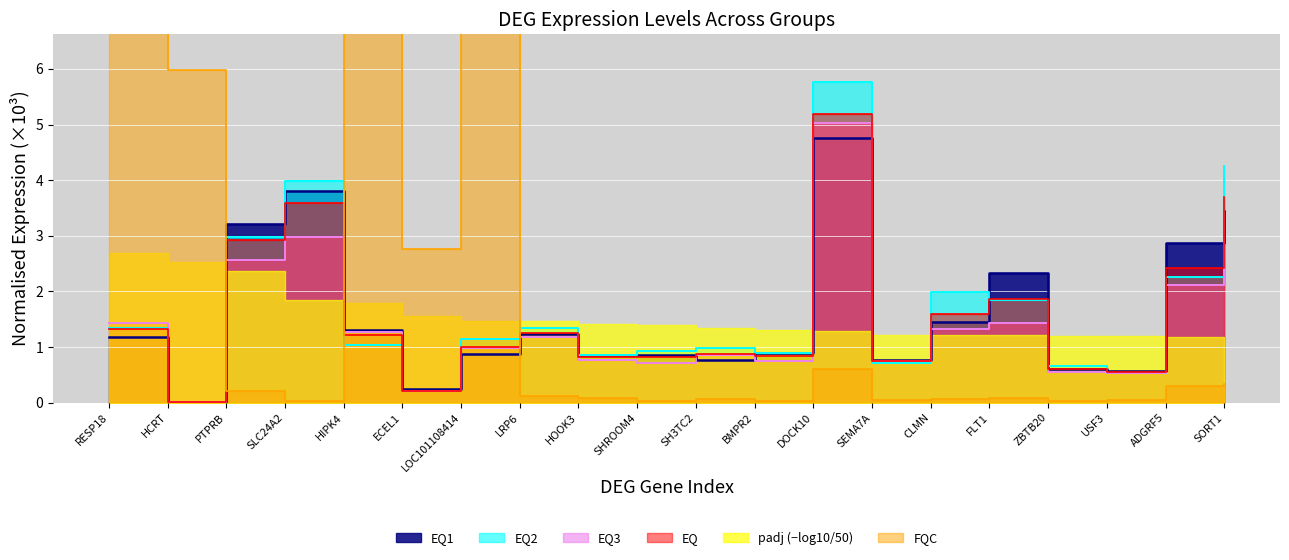

The value of EQ2 at RESP18 is 2.3. True or false?

False